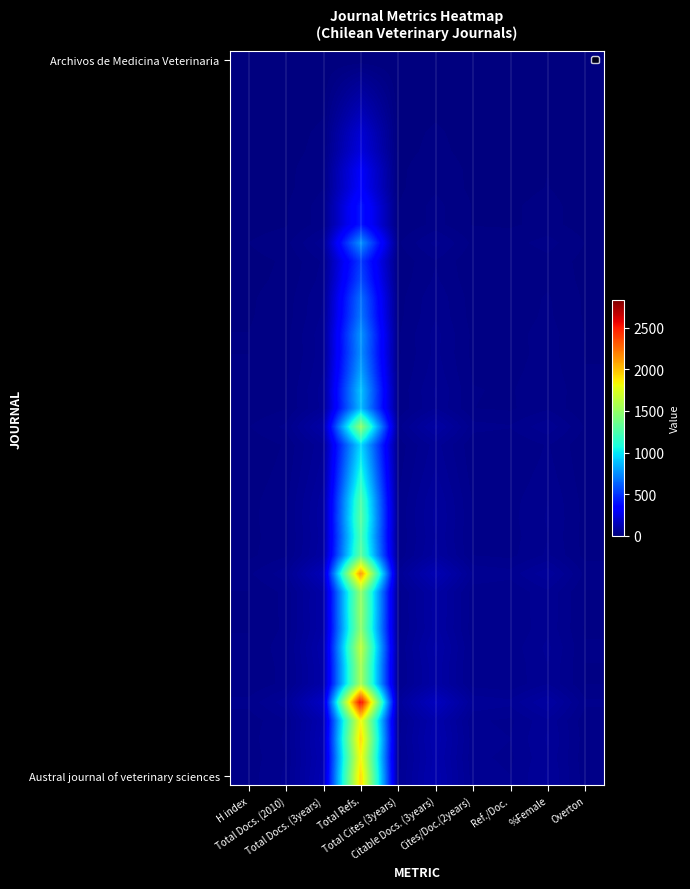

What is the maximum value shown in the chart?

2575.2